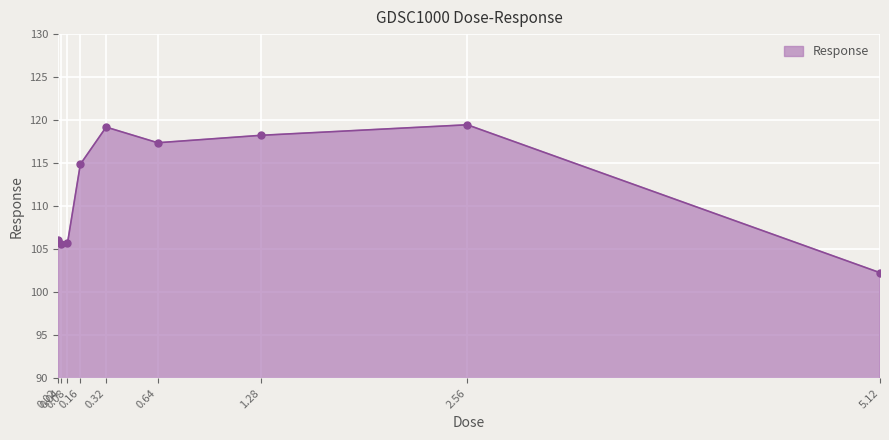

How many interior local peaks (higher than both neighbors) does the data have?

2